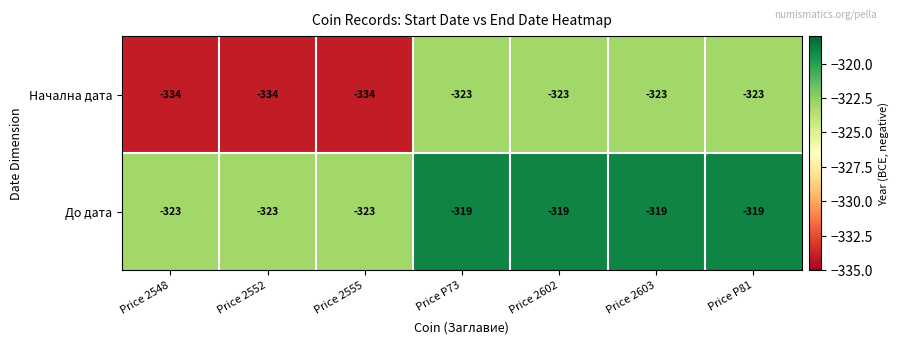

Rank the series by their average value, from highest to lowest.

До дата, Начална дата